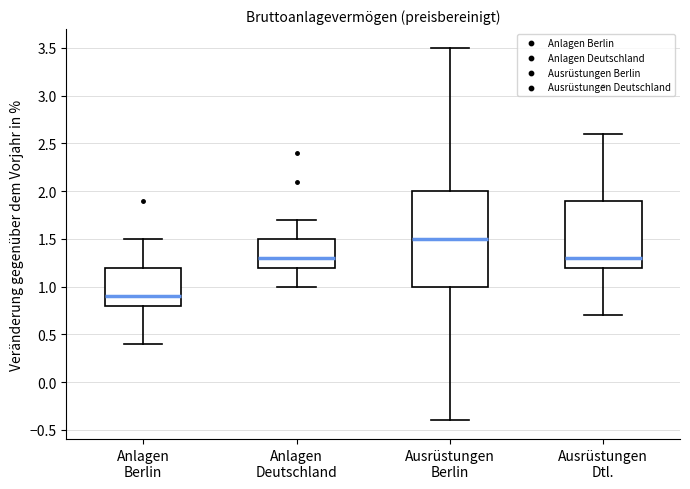

Where is the upper edge of the box for Anlagen Deutschland on the y-axis? The values are not printed on the chart, so give them approximately, as read against the axis.

1.5